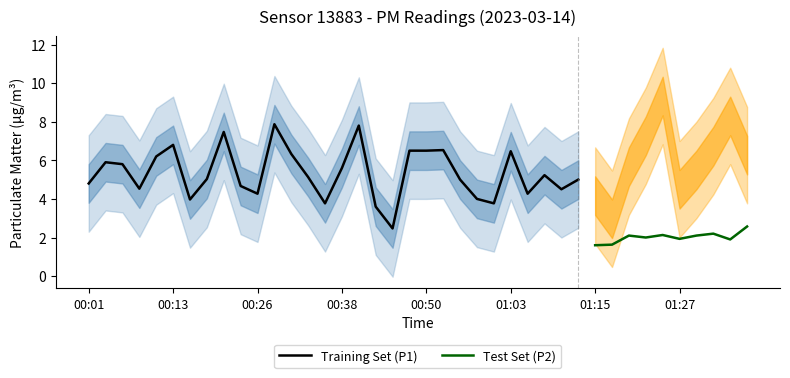

Is this an area chart (filled region under the line)?

No